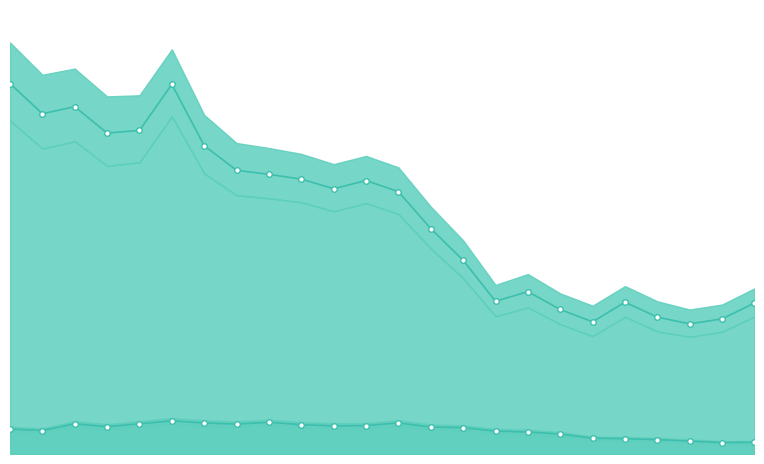

What is the average value of the UK born London rate series?

8.2